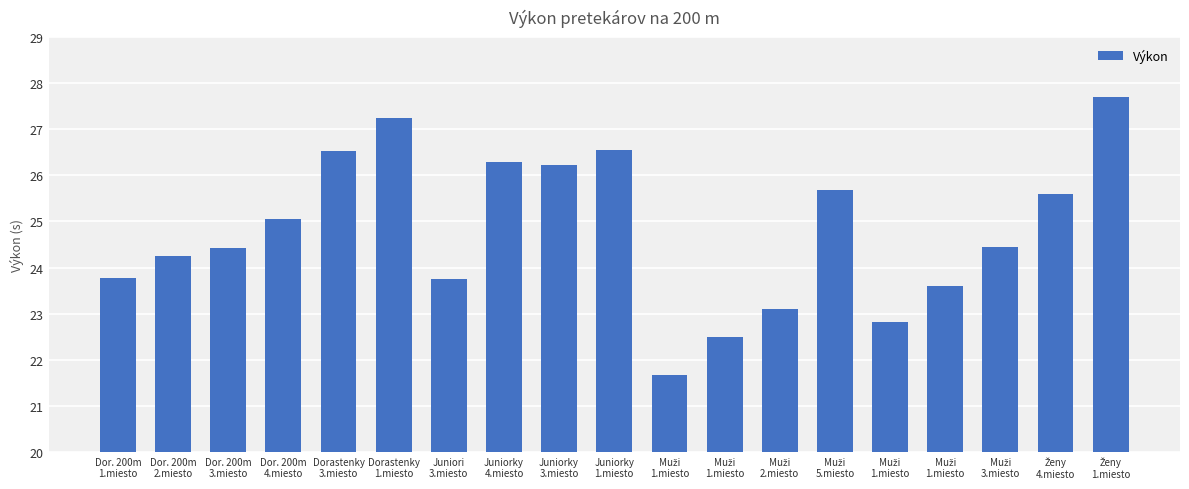

What is the value of the 6th bar from the left?

27.2